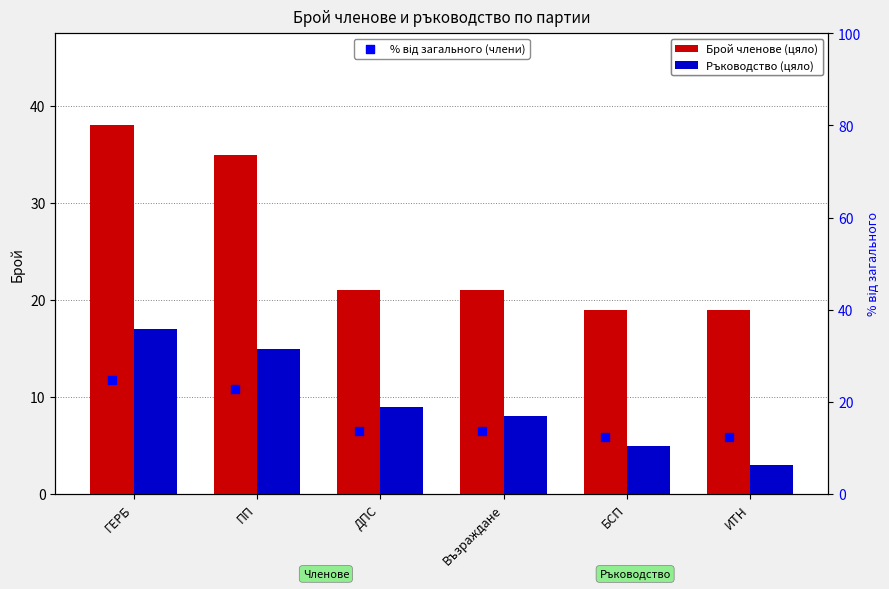

Which series contains the highest Y value?

Брой членове (цяло)